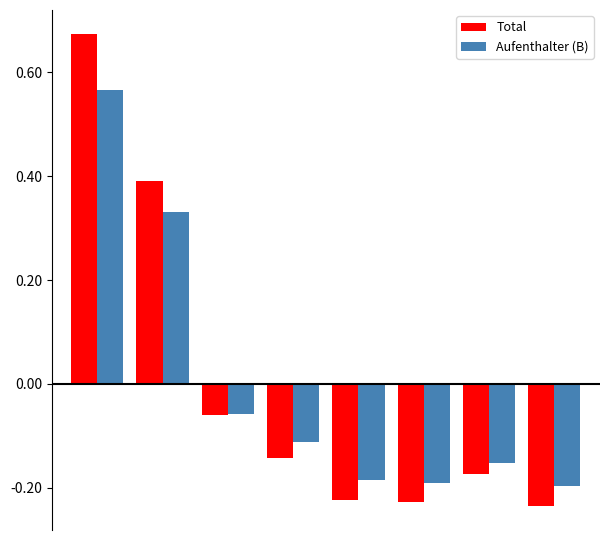

List the series in order of their peak value, highest first.

Total, Aufenthalter (B)